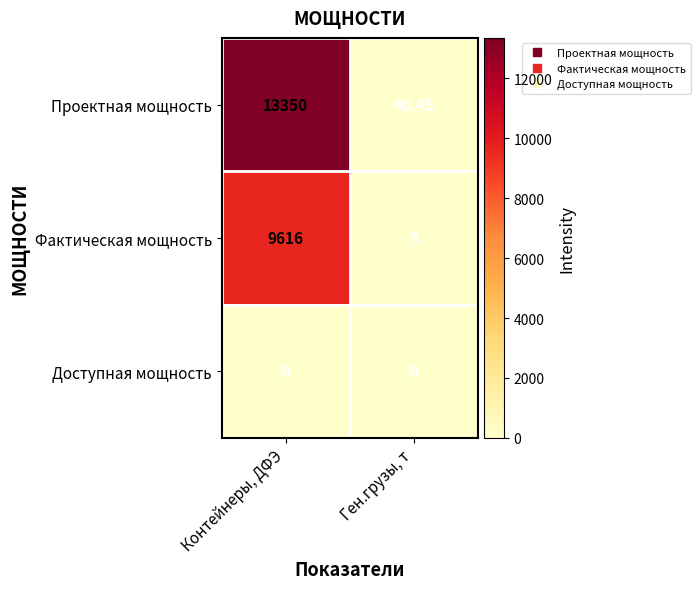

At which category is the sum across all series the highest?

Контейнеры, ДФЭ